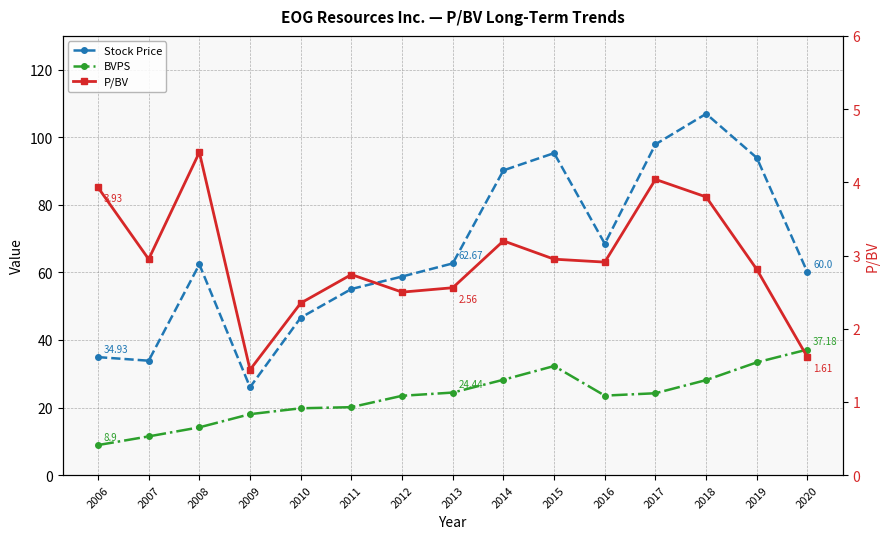

How many values in the BVPS series are below 23?

6